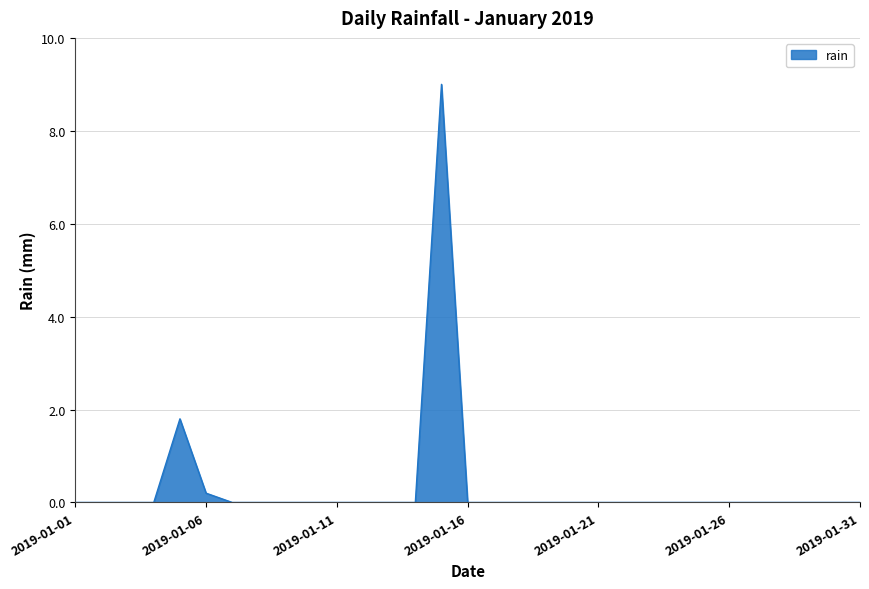

What is the maximum value shown in the chart?

9.0